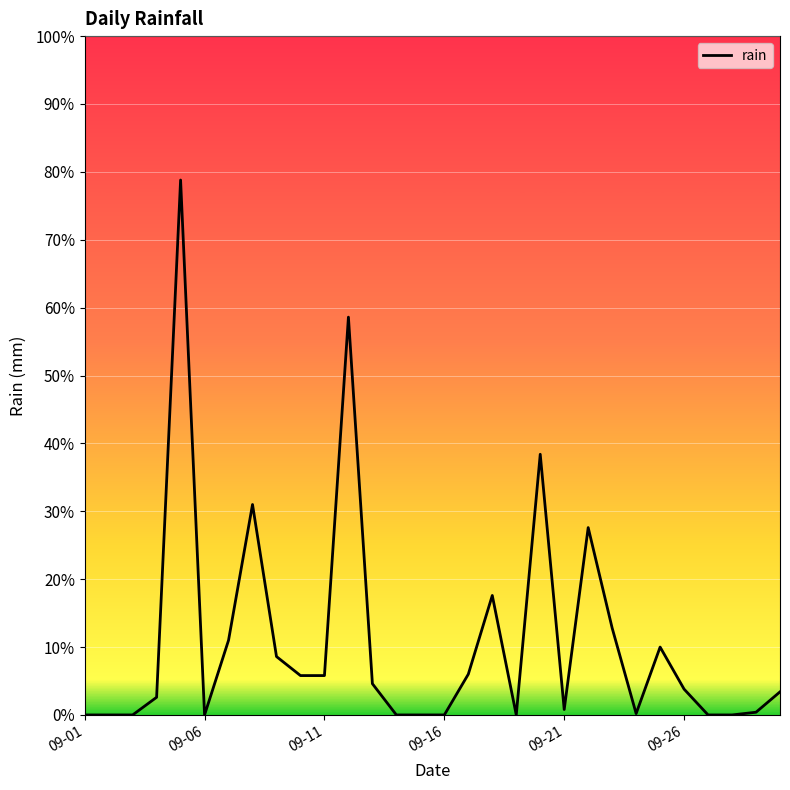

What is the difference between the maximum and minimum values?

78.8